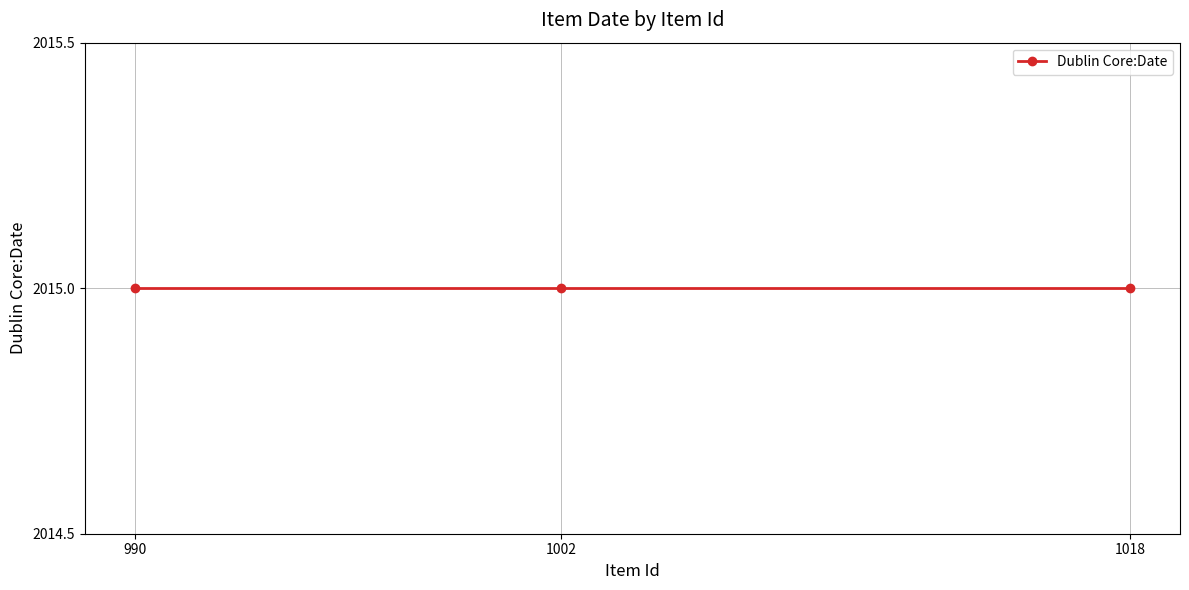

Does the chart have visible grid lines?

Yes